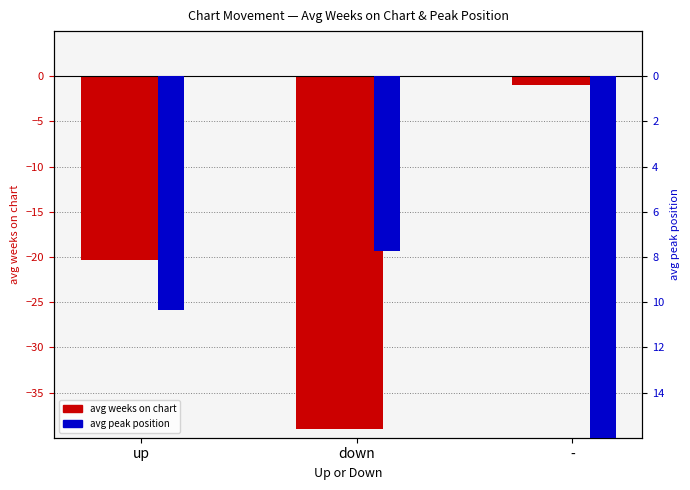

What is the maximum value shown in the chart?

-1.0